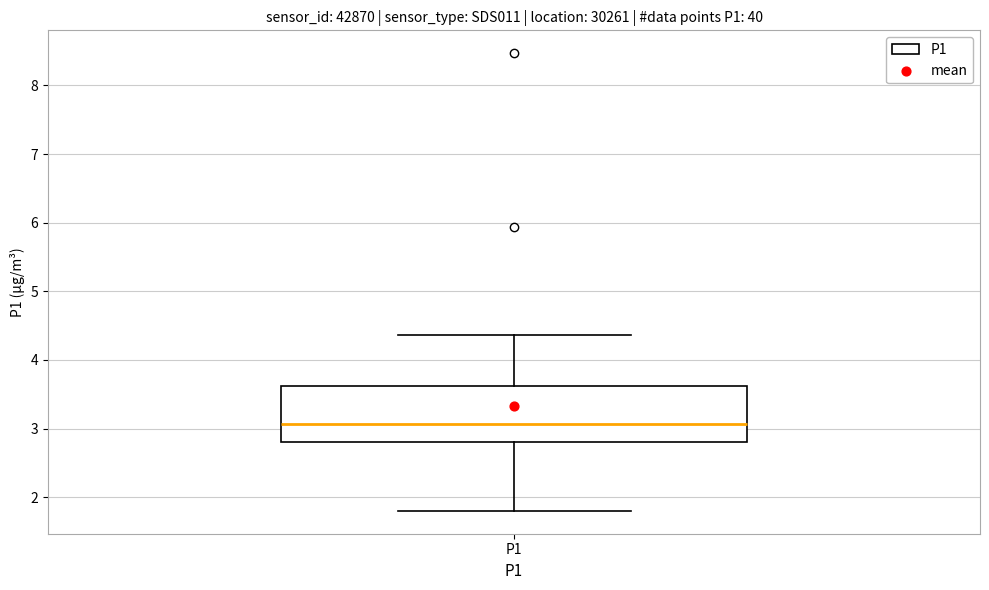

Transcribe this box plot: give where the median line is, the range the box spans, and where the two whiskers end, as read against the y-axis. The values are not printed on the chart, so give them approximately, as read against the axis.

median 3.1, box 2.8 to 3.6, whiskers 1.8 to 4.4